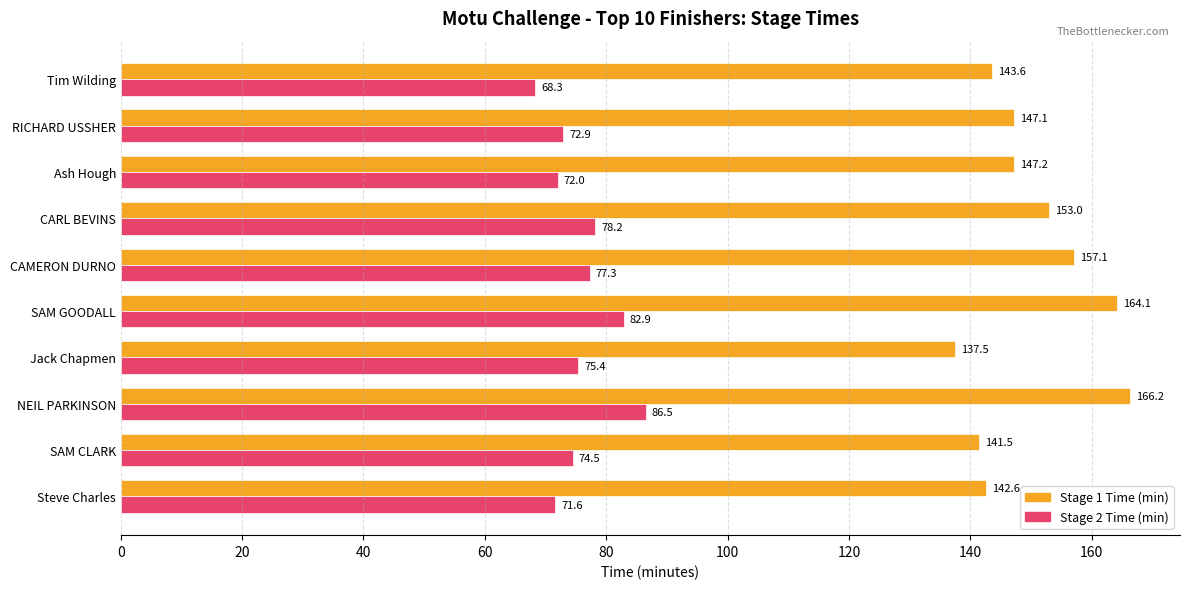

Rank the categories by Stage 2 Time (min) value from lowest to highest.

Tim Wilding, Steve Charles, Ash Hough, RICHARD USSHER, SAM CLARK, Jack Chapmen, CAMERON DURNO, CARL BEVINS, SAM GOODALL, NEIL PARKINSON